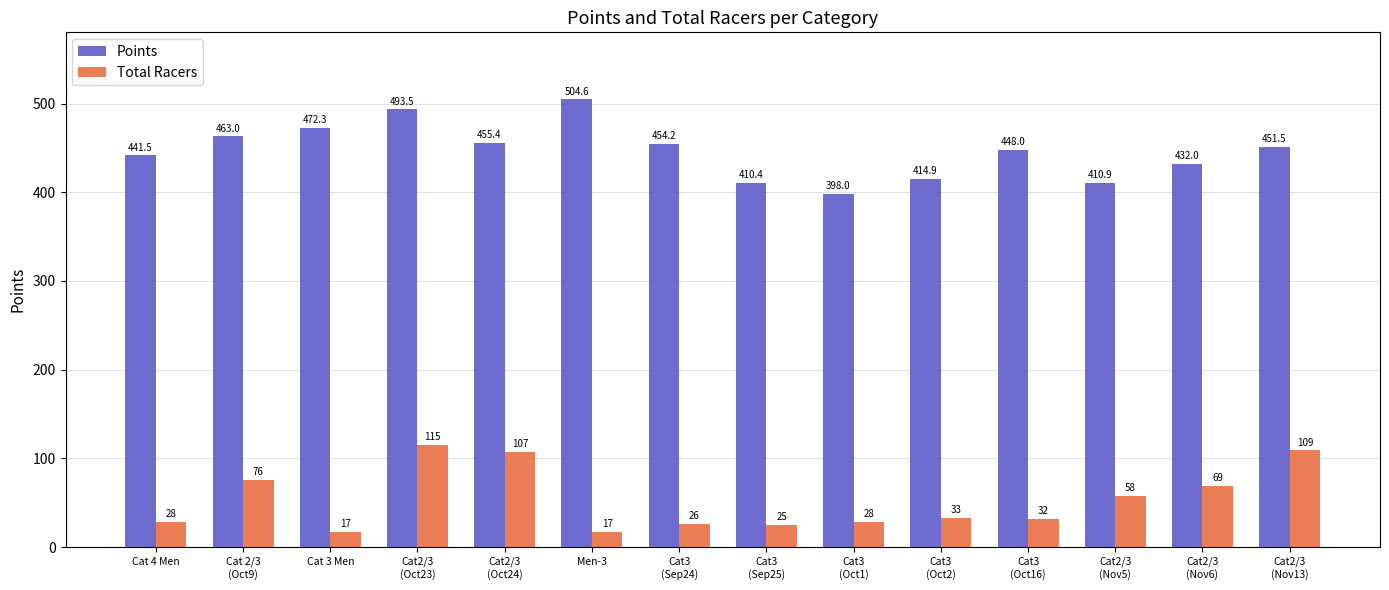

The Points series shows 233.5 at Cat3
(Sep24). True or false?

False